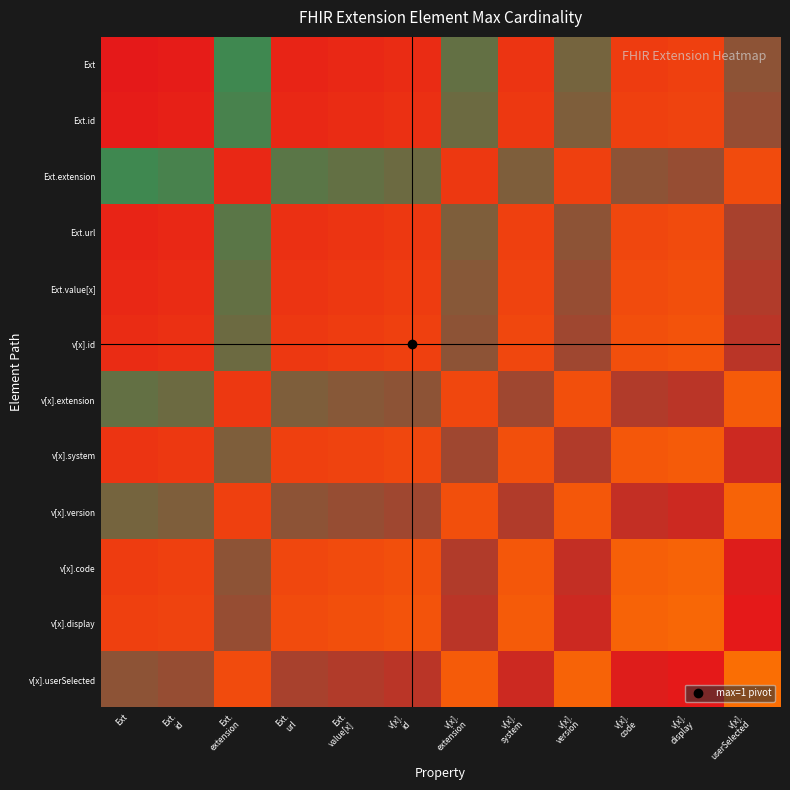

Reading right to left, transcribe all the data shown in this chart.

Ext: v[x].
userSelected=0.9	v[x].
display=0.1	v[x].
code=0.1	v[x].
version=0.9	v[x].
system=0.1	v[x].
extension=0.9	v[x].
id=0.0	Ext.
value[x]=0.0	Ext.
url=0.0	Ext.
extension=0.9	Ext.
id=0.0	Ext=0.0
Ext.id: v[x].
userSelected=0.9	v[x].
display=0.1	v[x].
code=0.1	v[x].
version=0.9	v[x].
system=0.1	v[x].
extension=0.9	v[x].
id=0.0	Ext.
value[x]=0.0	Ext.
url=0.0	Ext.
extension=0.9	Ext.
id=0.0	Ext=0.0
Ext.extension: v[x].
userSelected=0.1	v[x].
display=0.9	v[x].
code=0.9	v[x].
version=0.1	v[x].
system=0.9	v[x].
extension=0.1	v[x].
id=0.9	Ext.
value[x]=0.9	Ext.
url=0.9	Ext.
extension=0.0	Ext.
id=0.9	Ext=0.9
Ext.url: v[x].
userSelected=0.9	v[x].
display=0.1	v[x].
code=0.1	v[x].
version=0.9	v[x].
system=0.1	v[x].
extension=0.9	v[x].
id=0.1	Ext.
value[x]=0.1	Ext.
url=0.0	Ext.
extension=0.9	Ext.
id=0.0	Ext=0.0
Ext.value[x]: v[x].
userSelected=1.0	v[x].
display=0.1	v[x].
code=0.1	v[x].
version=0.9	v[x].
system=0.1	v[x].
extension=0.9	v[x].
id=0.1	Ext.
value[x]=0.1	Ext.
url=0.1	Ext.
extension=0.9	Ext.
id=0.0	Ext=0.0
v[x].id: v[x].
userSelected=1.0	v[x].
display=0.1	v[x].
code=0.1	v[x].
version=0.9	v[x].
system=0.1	v[x].
extension=0.9	v[x].
id=0.1	Ext.
value[x]=0.1	Ext.
url=0.1	Ext.
extension=0.9	Ext.
id=0.0	Ext=0.0
v[x].extension: v[x].
userSelected=0.1	v[x].
display=1.0	v[x].
code=1.0	v[x].
version=0.1	v[x].
system=0.9	v[x].
extension=0.1	v[x].
id=0.9	Ext.
value[x]=0.9	Ext.
url=0.9	Ext.
extension=0.1	Ext.
id=0.9	Ext=0.9
v[x].system: v[x].
userSelected=1.0	v[x].
display=0.1	v[x].
code=0.1	v[x].
version=1.0	v[x].
system=0.1	v[x].
extension=0.9	v[x].
id=0.1	Ext.
value[x]=0.1	Ext.
url=0.1	Ext.
extension=0.9	Ext.
id=0.1	Ext=0.1
v[x].version: v[x].
userSelected=0.1	v[x].
display=1.0	v[x].
code=1.0	v[x].
version=0.1	v[x].
system=1.0	v[x].
extension=0.1	v[x].
id=0.9	Ext.
value[x]=0.9	Ext.
url=0.9	Ext.
extension=0.1	Ext.
id=0.9	Ext=0.9
v[x].code: v[x].
userSelected=1.0	v[x].
display=0.1	v[x].
code=0.1	v[x].
version=1.0	v[x].
system=0.1	v[x].
extension=1.0	v[x].
id=0.1	Ext.
value[x]=0.1	Ext.
url=0.1	Ext.
extension=0.9	Ext.
id=0.1	Ext=0.1
v[x].display: v[x].
userSelected=1.0	v[x].
display=0.2	v[x].
code=0.1	v[x].
version=1.0	v[x].
system=0.1	v[x].
extension=1.0	v[x].
id=0.1	Ext.
value[x]=0.1	Ext.
url=0.1	Ext.
extension=0.9	Ext.
id=0.1	Ext=0.1
v[x].userSelected: v[x].
userSelected=0.2	v[x].
display=1.0	v[x].
code=1.0	v[x].
version=0.1	v[x].
system=1.0	v[x].
extension=0.1	v[x].
id=1.0	Ext.
value[x]=1.0	Ext.
url=0.9	Ext.
extension=0.1	Ext.
id=0.9	Ext=0.9